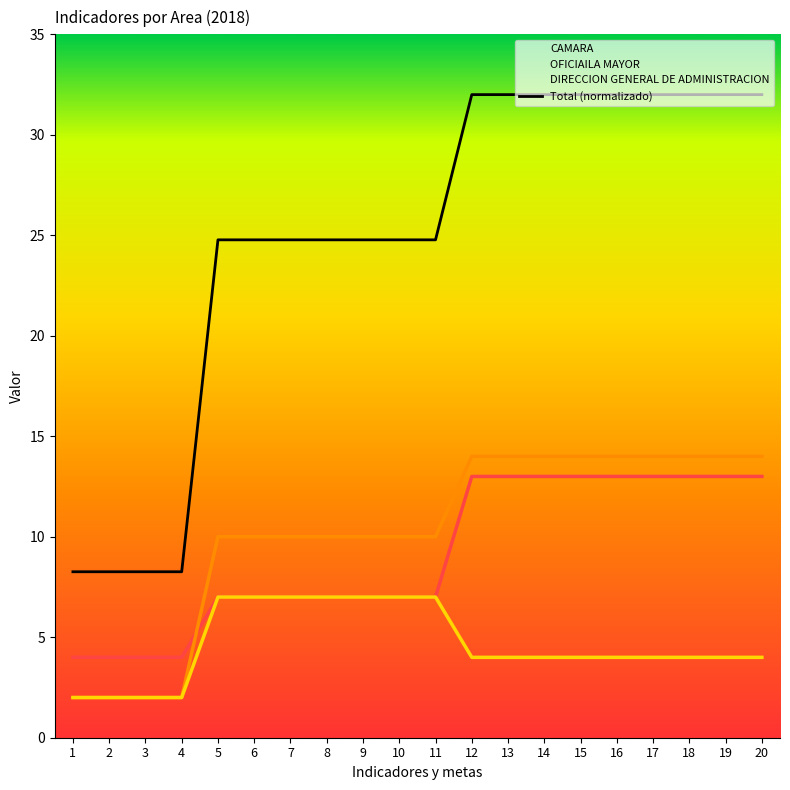

True or false: DIRECCION GENERAL DE ADMINISTRACION and CAMARA cross at least once.

False